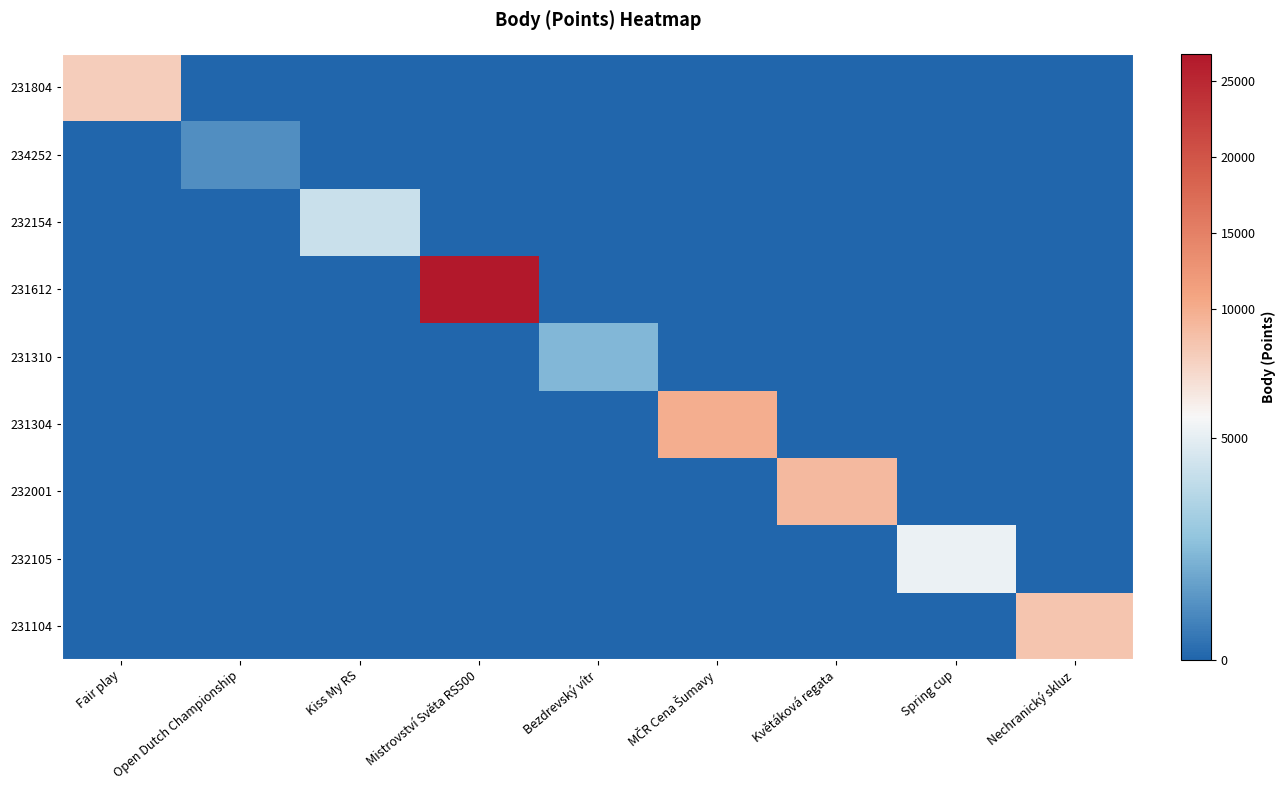

Reading left to right, what are all the values shown in this chart?

231804: Fair play=6832	Open Dutch Championship=0	Kiss My RS=0	Mistrovství Světa RS500=0	Bezdrevský vítr=0	MČR Cena Šumavy=0	Květáková regata=0	Spring cup=0	Nechranický skluz=0
234252: Fair play=0	Open Dutch Championship=1212	Kiss My RS=0	Mistrovství Světa RS500=0	Bezdrevský vítr=0	MČR Cena Šumavy=0	Květáková regata=0	Spring cup=0	Nechranický skluz=0
232154: Fair play=0	Open Dutch Championship=0	Kiss My RS=4243	Mistrovství Světa RS500=0	Bezdrevský vítr=0	MČR Cena Šumavy=0	Květáková regata=0	Spring cup=0	Nechranický skluz=0
231612: Fair play=0	Open Dutch Championship=0	Kiss My RS=0	Mistrovství Světa RS500=26800	Bezdrevský vítr=0	MČR Cena Šumavy=0	Květáková regata=0	Spring cup=0	Nechranický skluz=0
231310: Fair play=0	Open Dutch Championship=0	Kiss My RS=0	Mistrovství Světa RS500=0	Bezdrevský vítr=2360	MČR Cena Šumavy=0	Květáková regata=0	Spring cup=0	Nechranický skluz=0
231304: Fair play=0	Open Dutch Championship=0	Kiss My RS=0	Mistrovství Světa RS500=0	Bezdrevský vítr=0	MČR Cena Šumavy=9804	Květáková regata=0	Spring cup=0	Nechranický skluz=0
232001: Fair play=0	Open Dutch Championship=0	Kiss My RS=0	Mistrovství Světa RS500=0	Bezdrevský vítr=0	MČR Cena Šumavy=0	Květáková regata=8730	Spring cup=0	Nechranický skluz=0
232105: Fair play=0	Open Dutch Championship=0	Kiss My RS=0	Mistrovství Světa RS500=0	Bezdrevský vítr=0	MČR Cena Šumavy=0	Květáková regata=0	Spring cup=5165	Nechranický skluz=0
231104: Fair play=0	Open Dutch Championship=0	Kiss My RS=0	Mistrovství Světa RS500=0	Bezdrevský vítr=0	MČR Cena Šumavy=0	Květáková regata=0	Spring cup=0	Nechranický skluz=7707